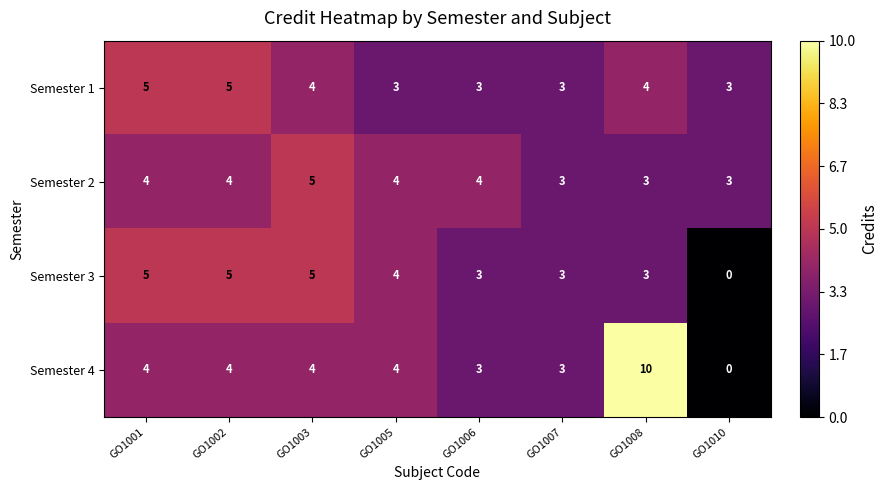

Between GO1002 and GO1008, which series saw the biggest shift?

Semester 4